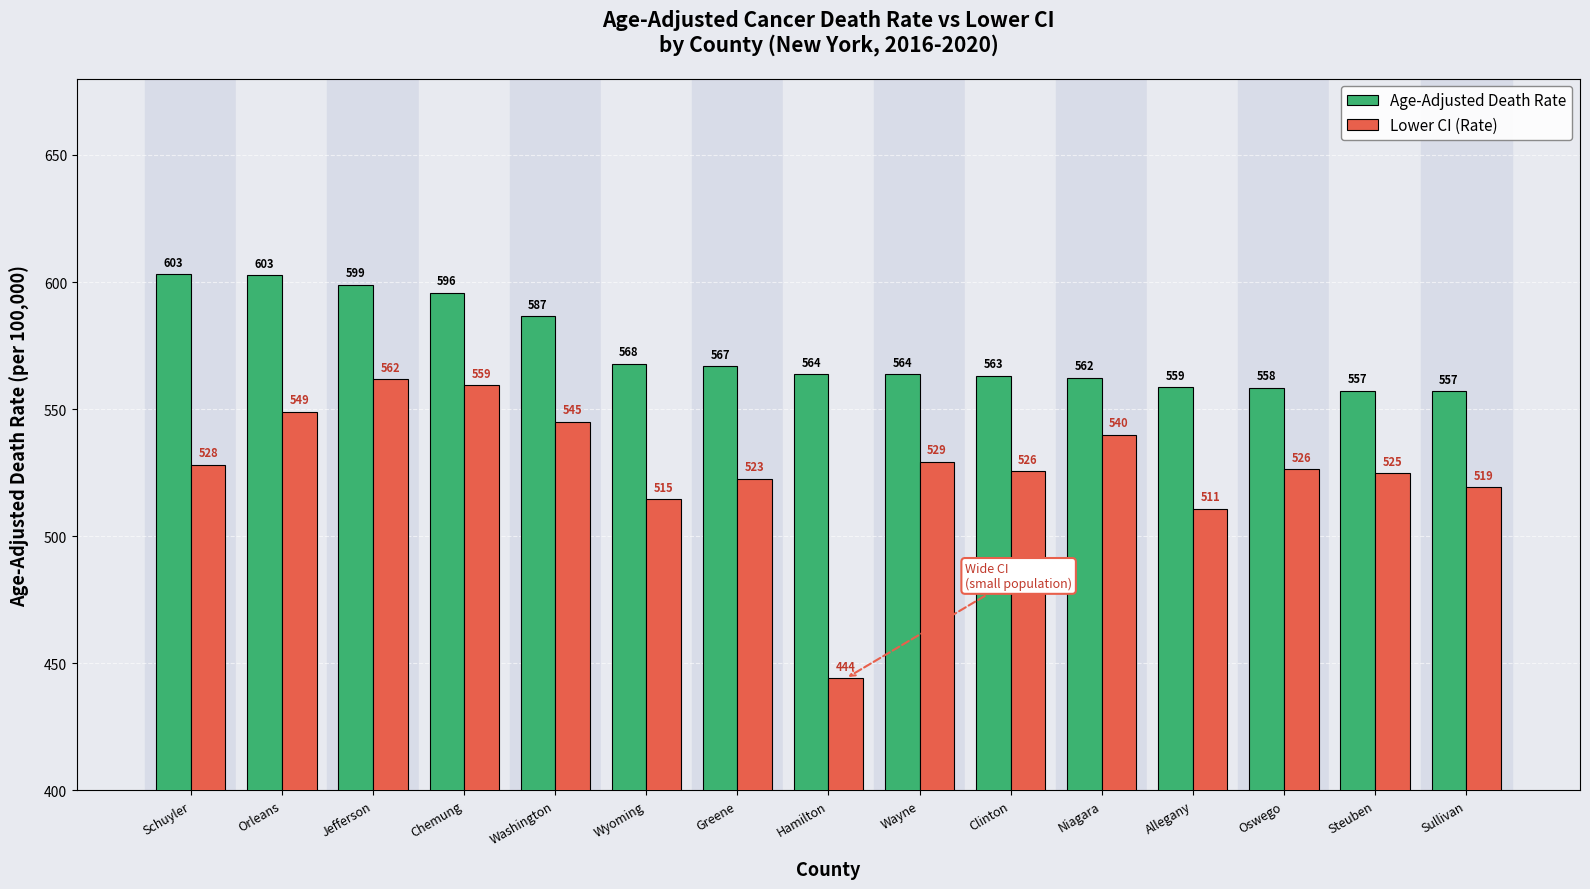

What is the average value of the Lower CI (Rate) series?

526.7